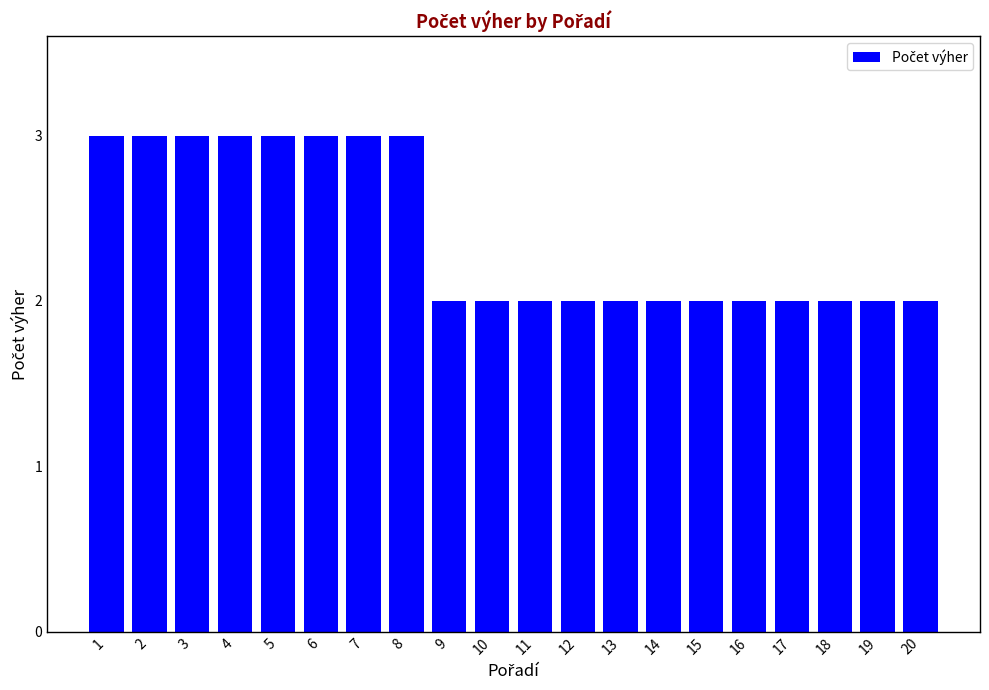

What is the value of the 14th bar from the left?

2